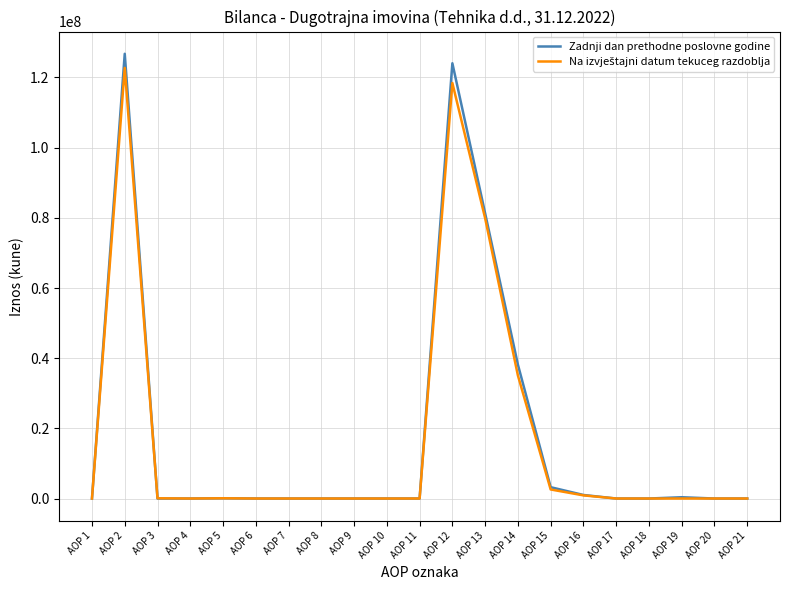

The value of Zadnji dan prethodne poslovne godine at AOP 14 is 7913307. True or false?

False